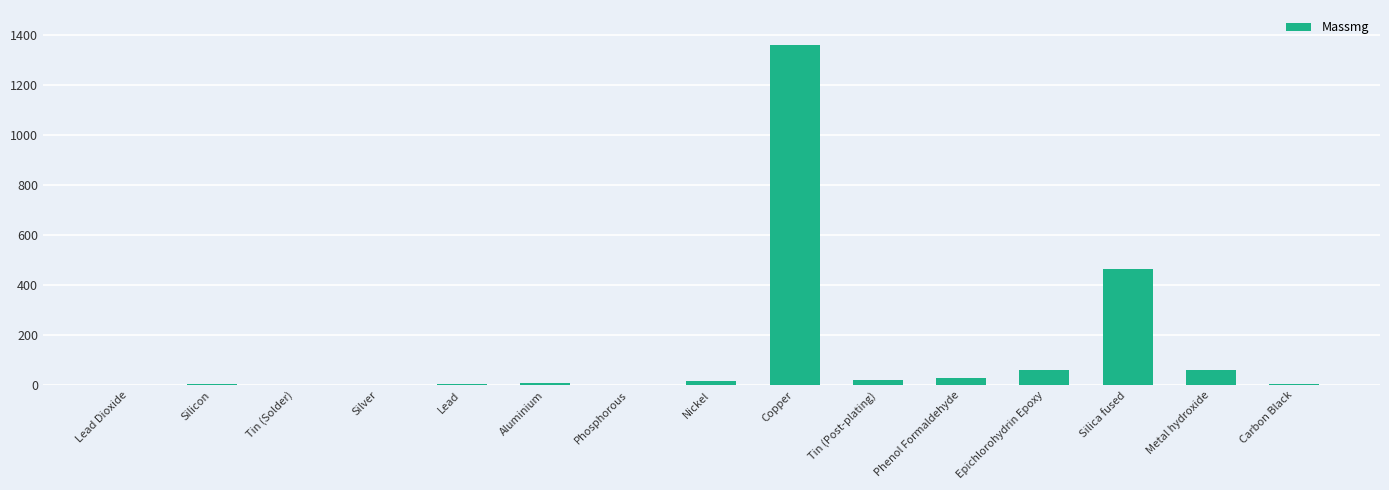

What is the change in value from Silicon to Nickel?

+8.9